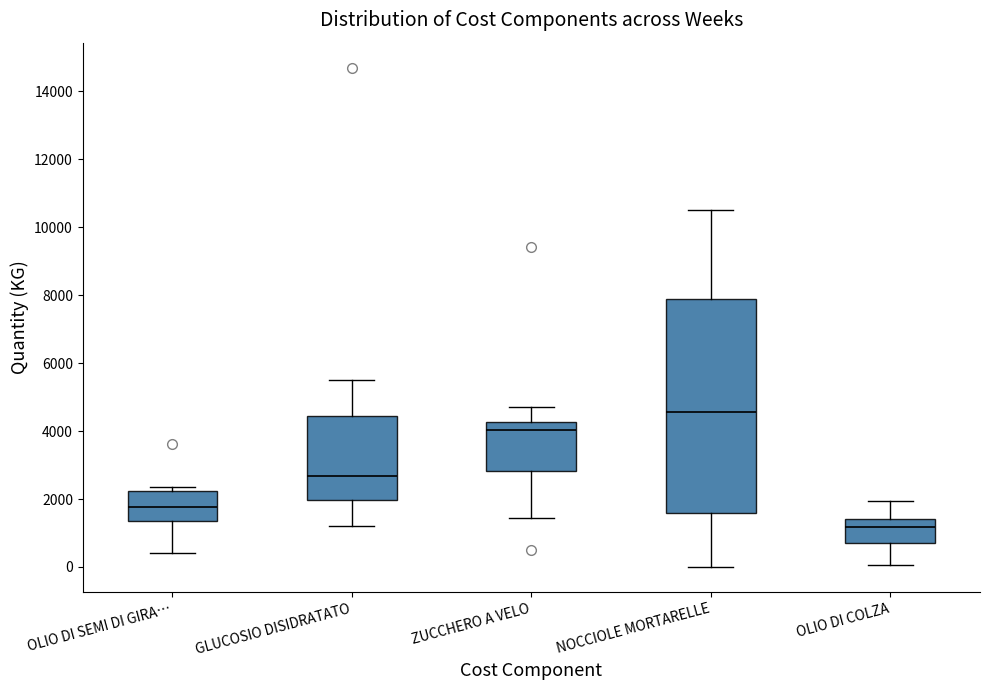

Where does the lower whisker of the box for NOCCIOLE MORTARELLE end on the y-axis? The values are not printed on the chart, so give them approximately, as read against the axis.

0